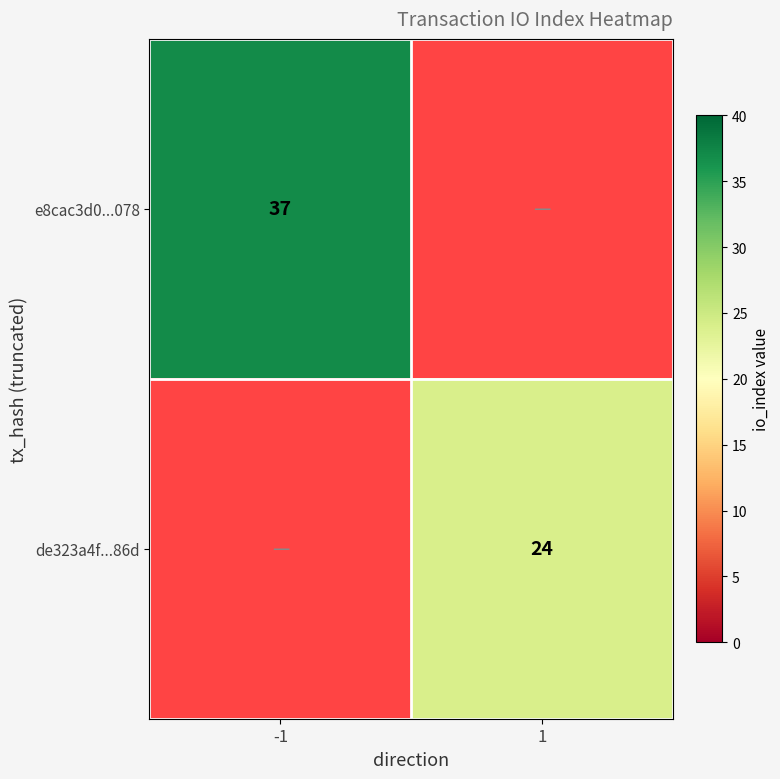

The e8cac3d0...078 series shows 51 at -1. True or false?

False